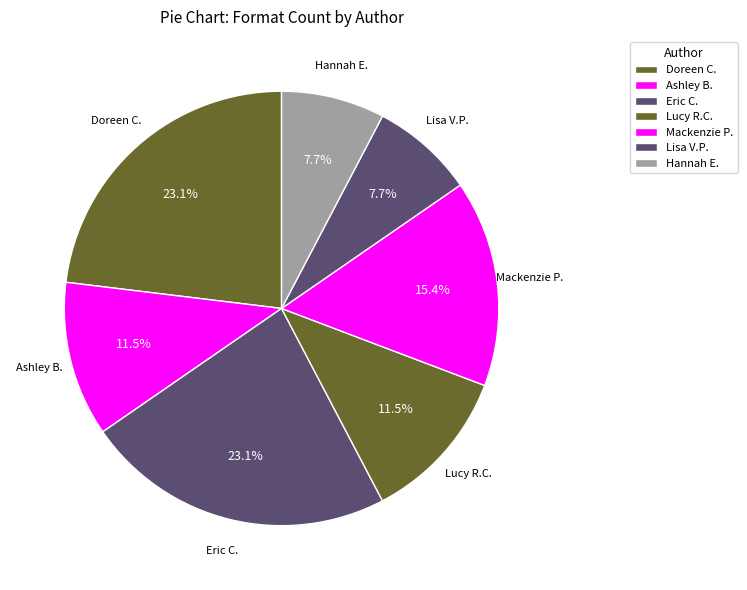

How many segments does this pie chart have?

7